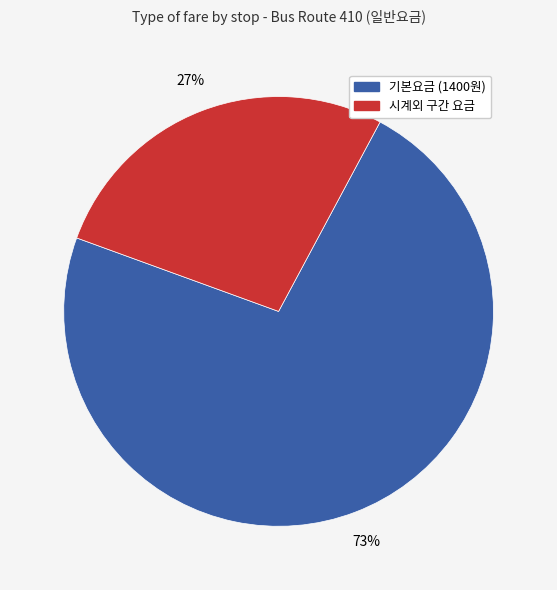

Does any single category account for the majority?

Yes